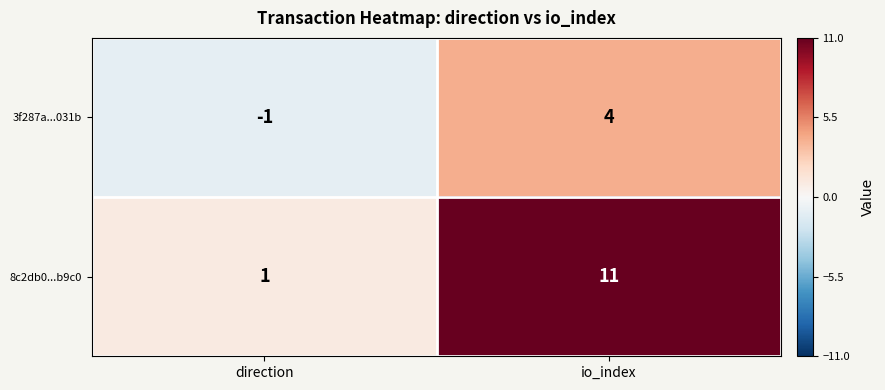

What is the smallest value displayed?

-1